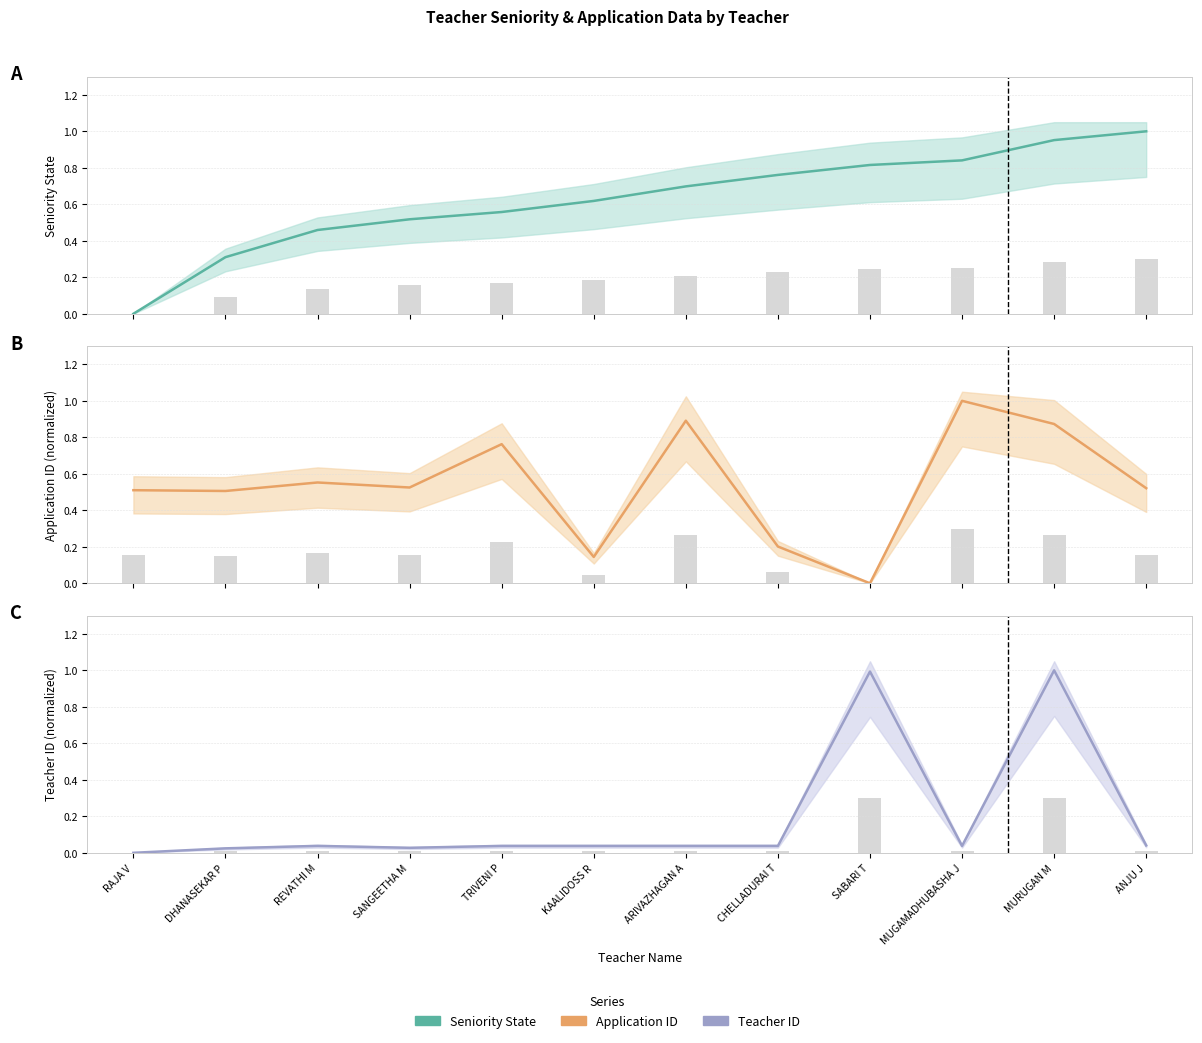

Which series has the largest total across all categories?

seniority_state